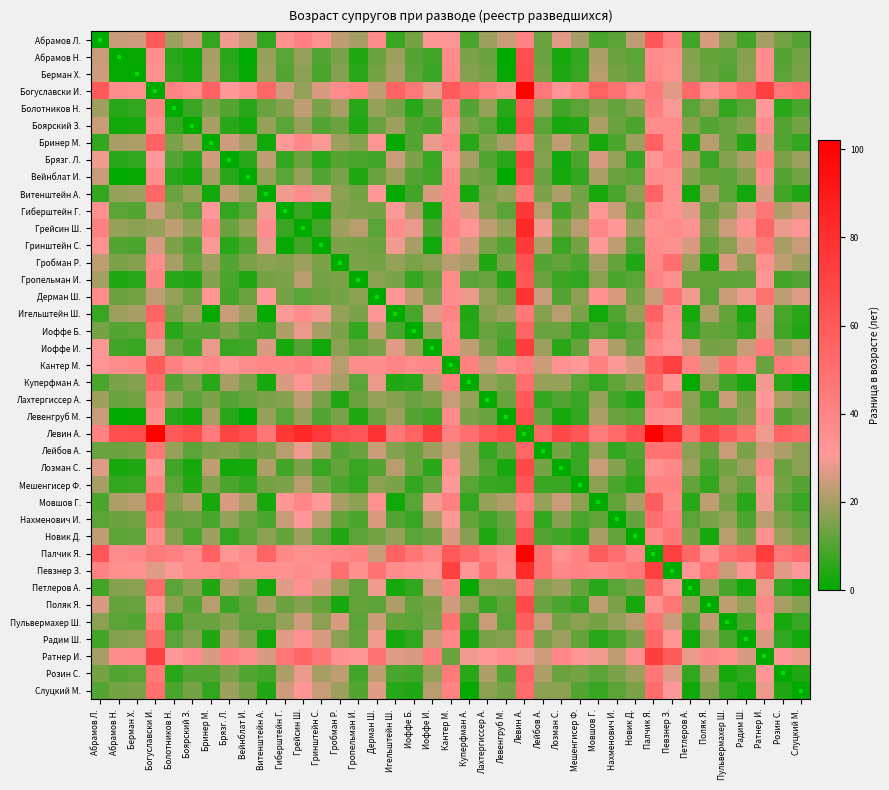

At which category is the sum across all series the highest?

Левин А.